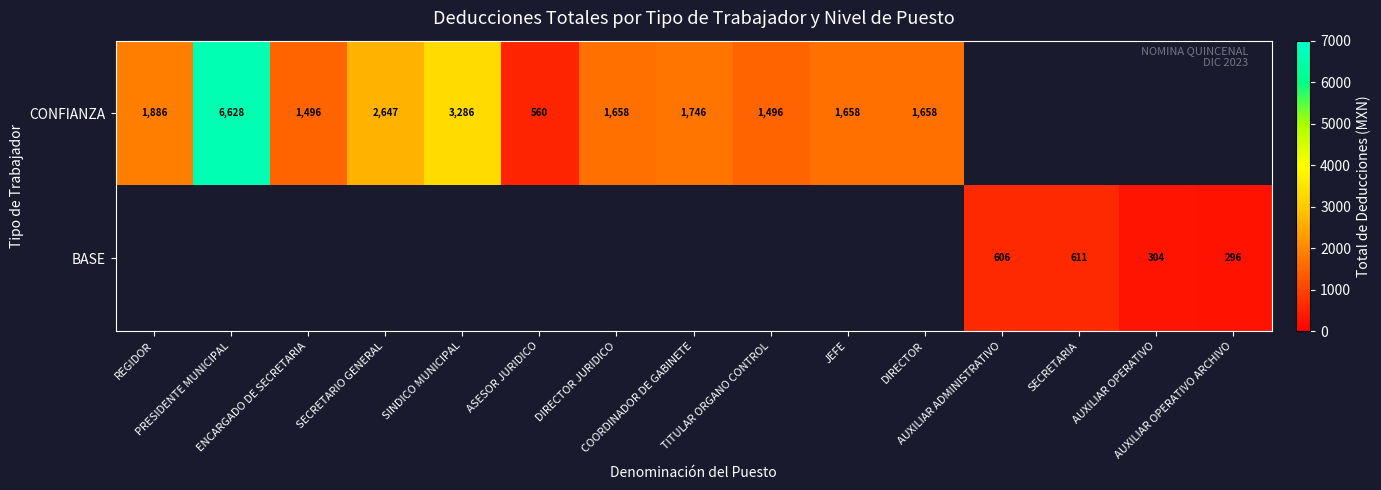

List the labels in order of CONFIANZA value, smallest first.

ASESOR JURIDICO, ENCARGADO DE SECRETARIA, TITULAR ORGANO CONTROL, DIRECTOR JURIDICO, JEFE, DIRECTOR, COORDINADOR DE GABINETE, REGIDOR, SECRETARIO GENERAL, SINDICO MUNICIPAL, PRESIDENTE MUNICIPAL, AUXILIAR ADMINISTRATIVO, SECRETARIA, AUXILIAR OPERATIVO, AUXILIAR OPERATIVO ARCHIVO